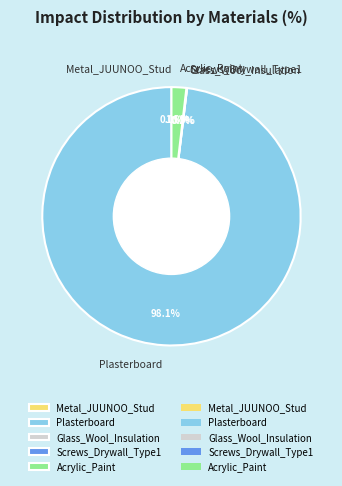

True or false: Acrylic_Paint accounts for 1% of the total.

False